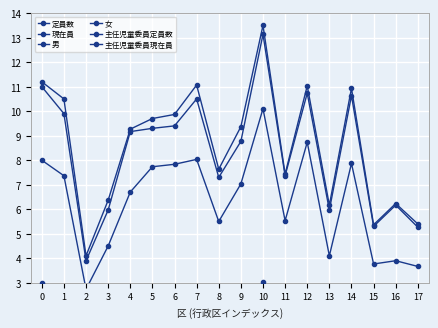

List the series in order of their peak value, highest first.

定員数, 現在員, 女, 男, 主任児童委員定員数, 主任児童委員現在員